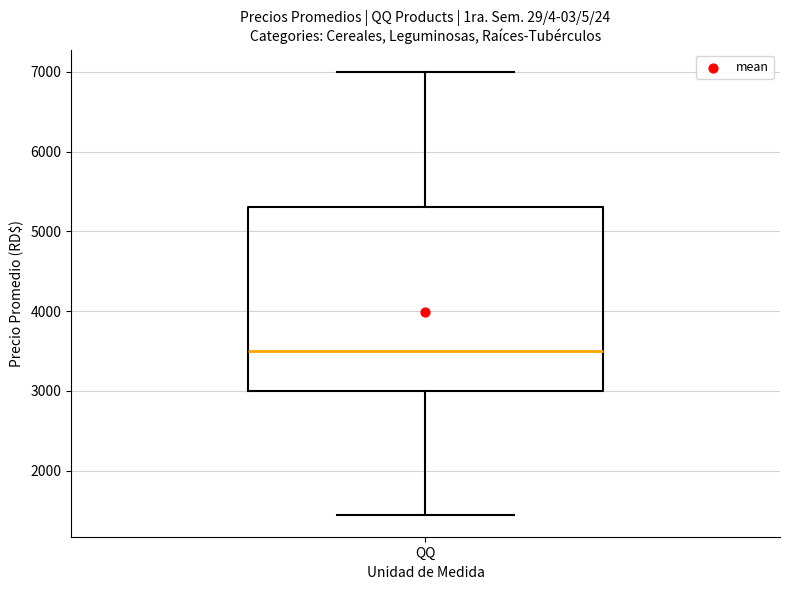

Transcribe this box plot: give where the median line is, the range the box spans, and where the two whiskers end, as read against the y-axis. The values are not printed on the chart, so give them approximately, as read against the axis.

median 3500, box 3000 to 5300, whiskers 1500 to 7000